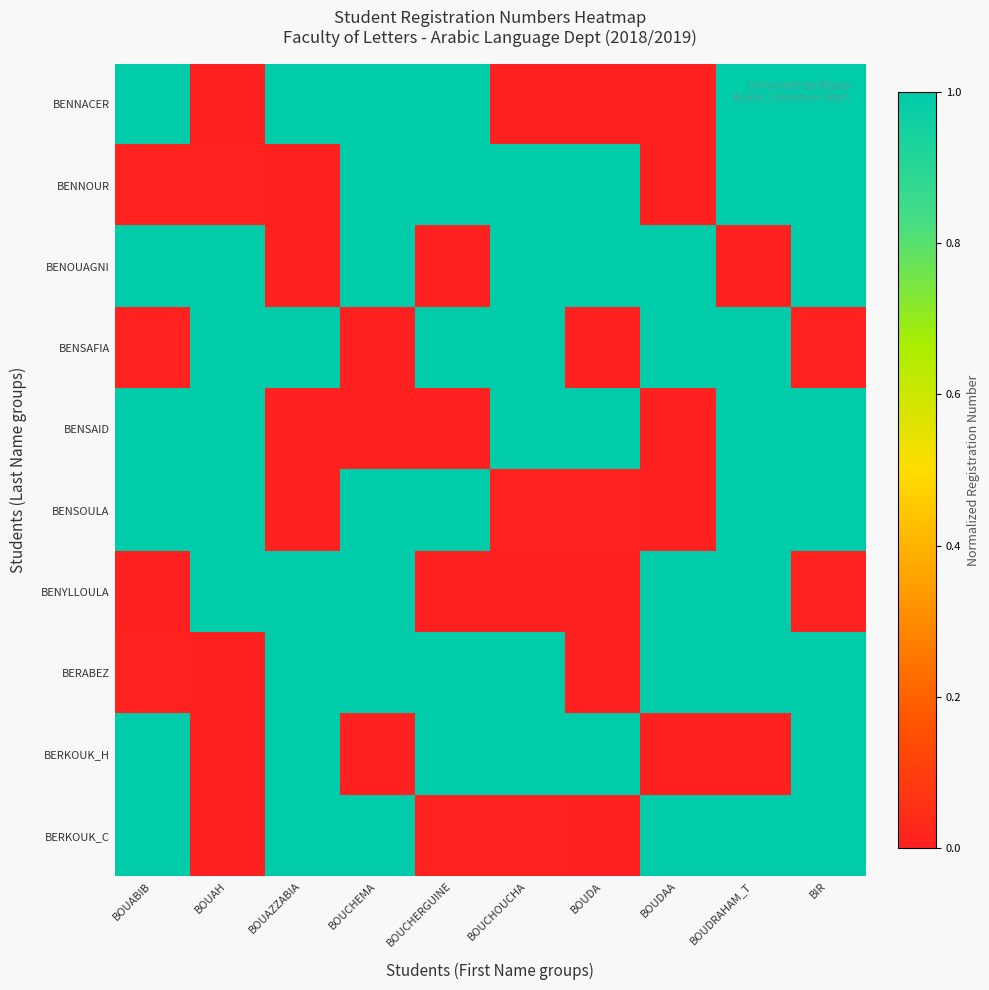

Count the number of categories in the chart.

10